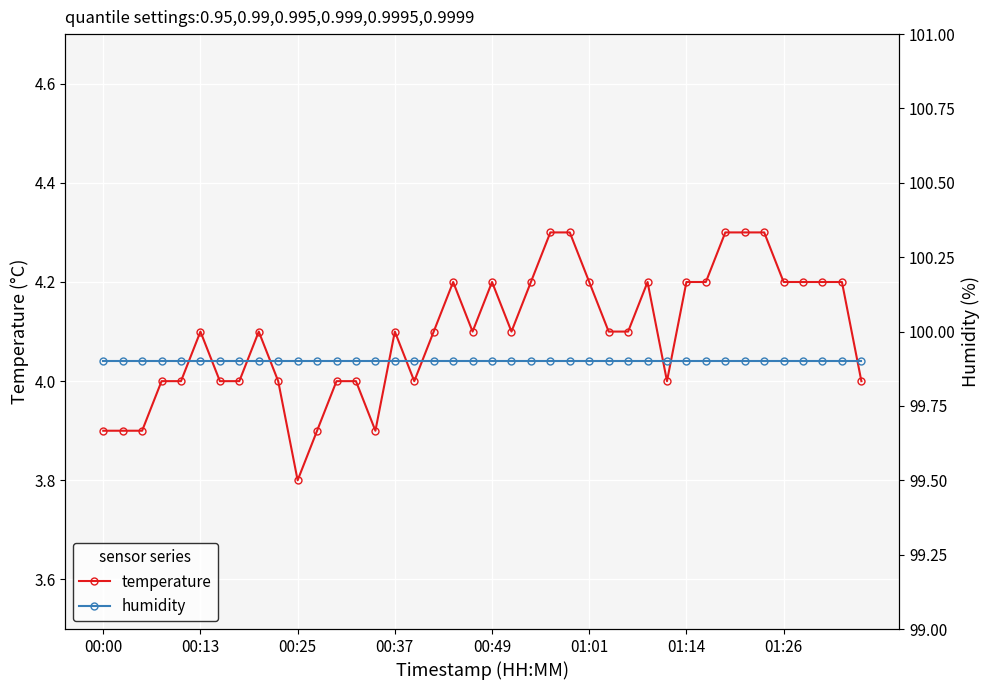

What is the sum of the temperature values at 00:25 and 00:37?

7.9